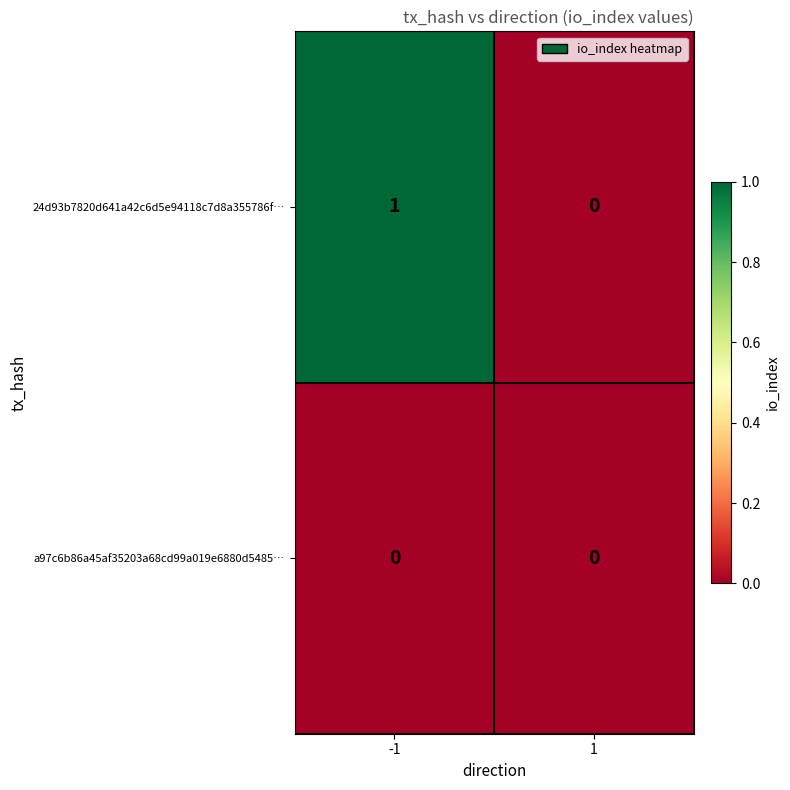

Reading left to right, list all the values displayed in this chart.

24d93b7820d641a42c6d5e94118c7d8a355786f…: 1	0
a97c6b86a45af35203a68cd99a019e6880d5485…: 0	0